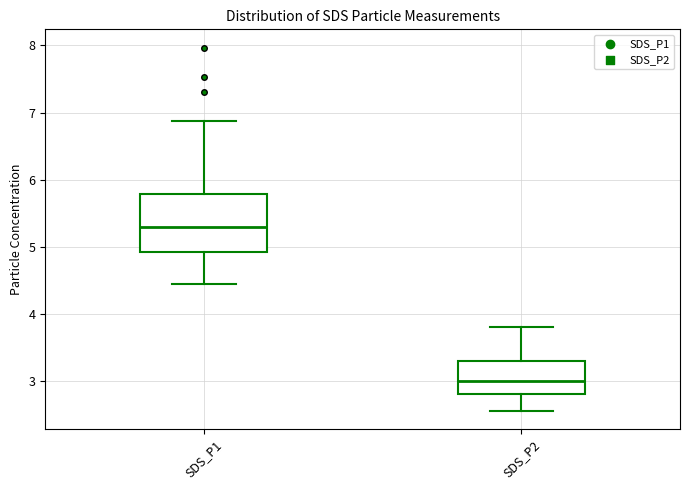

Reading left to right, read every box against the y-axis: the position of its median line, the range the box covers, and the ends of its whiskers. The values are not printed on the chart, so give them approximately, as read against the axis.

SDS_P1: median 5.3, box 4.9 to 5.8, whiskers 4.5 to 6.9
SDS_P2: median 3.0, box 2.8 to 3.3, whiskers 2.6 to 3.8